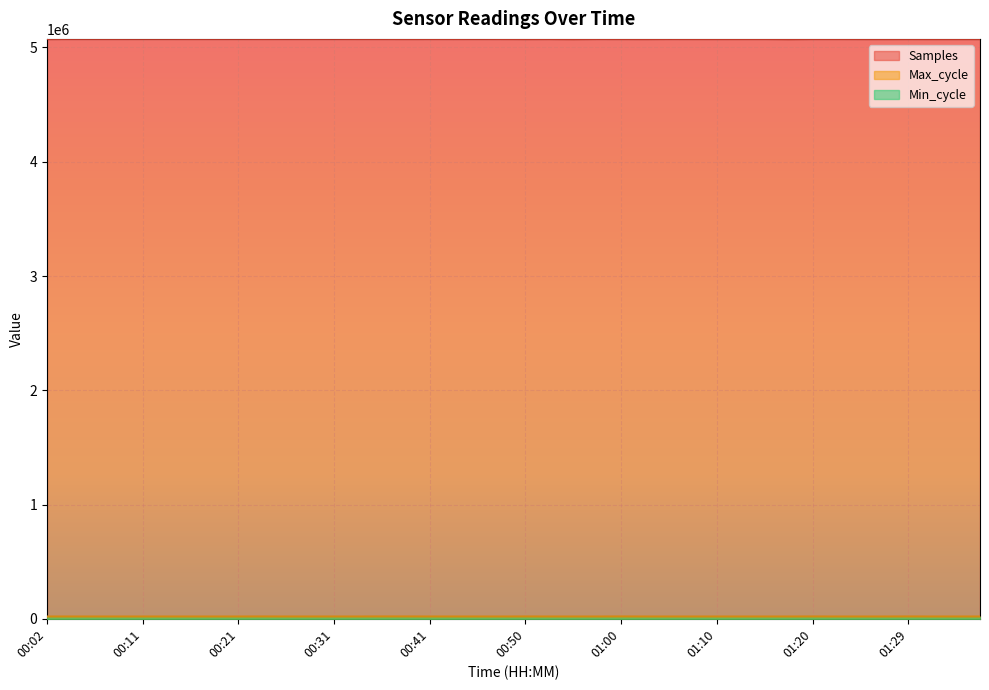

What is the minimum value for Samples?

5073294